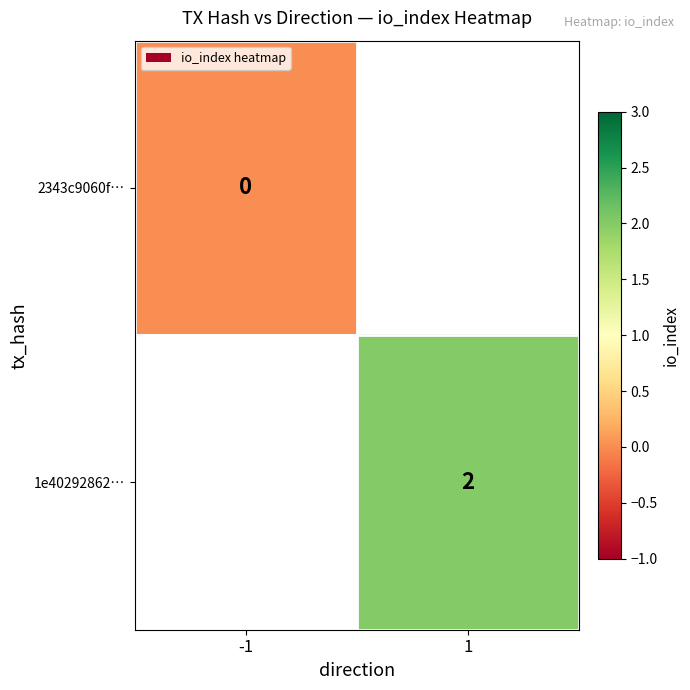

What is the maximum value shown in the chart?

2.0